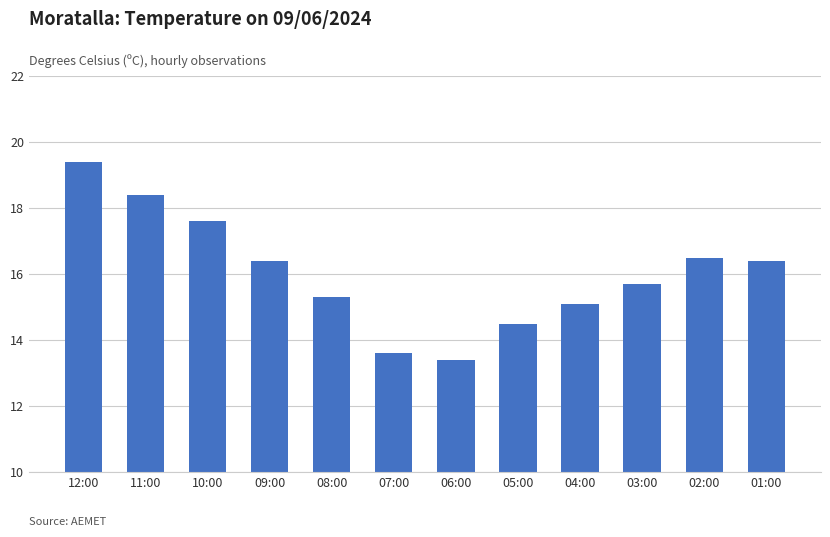

True or false: the data shows 4.8 at 01:00.

False